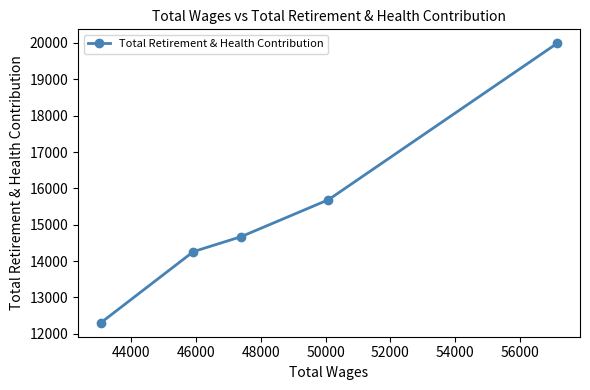

What is the difference between the second highest and minimum values?

3384